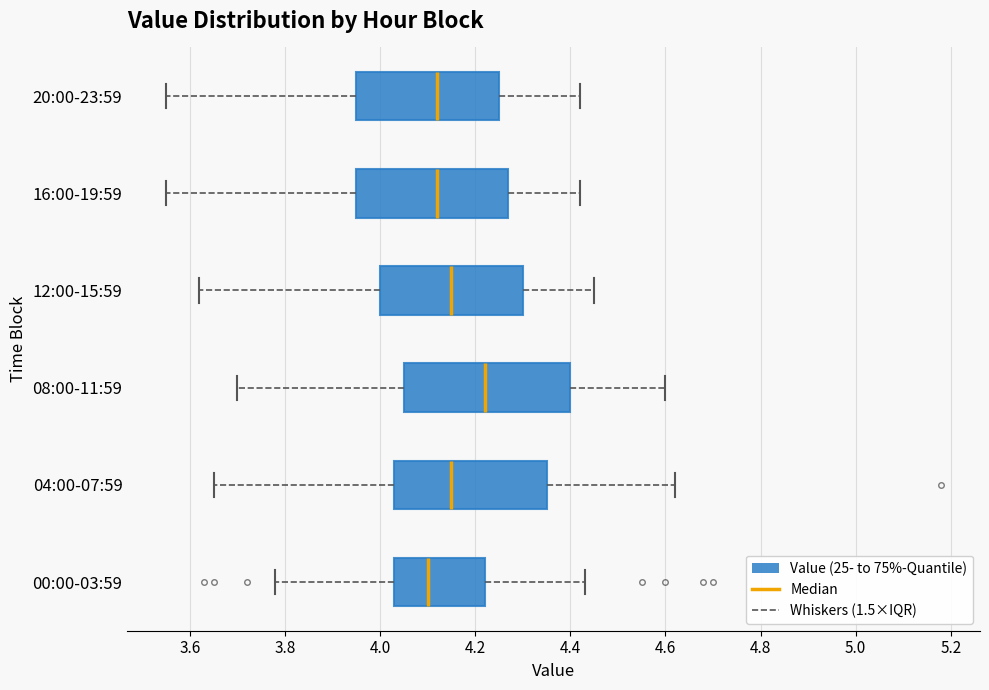

Which box has the furthest to the right median line?

08:00-11:59